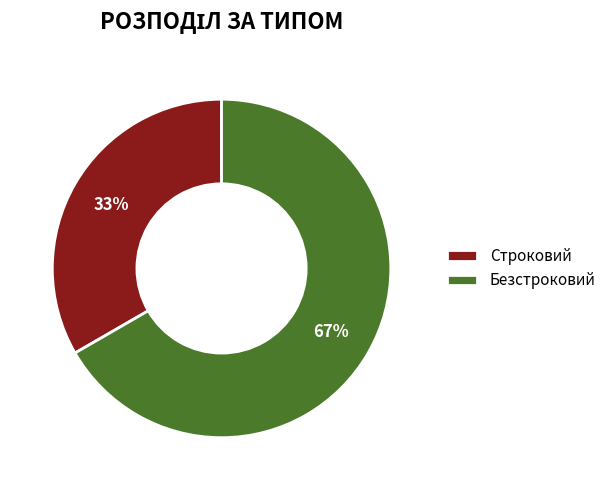

Is Безстроковий the majority of the pie?

Yes